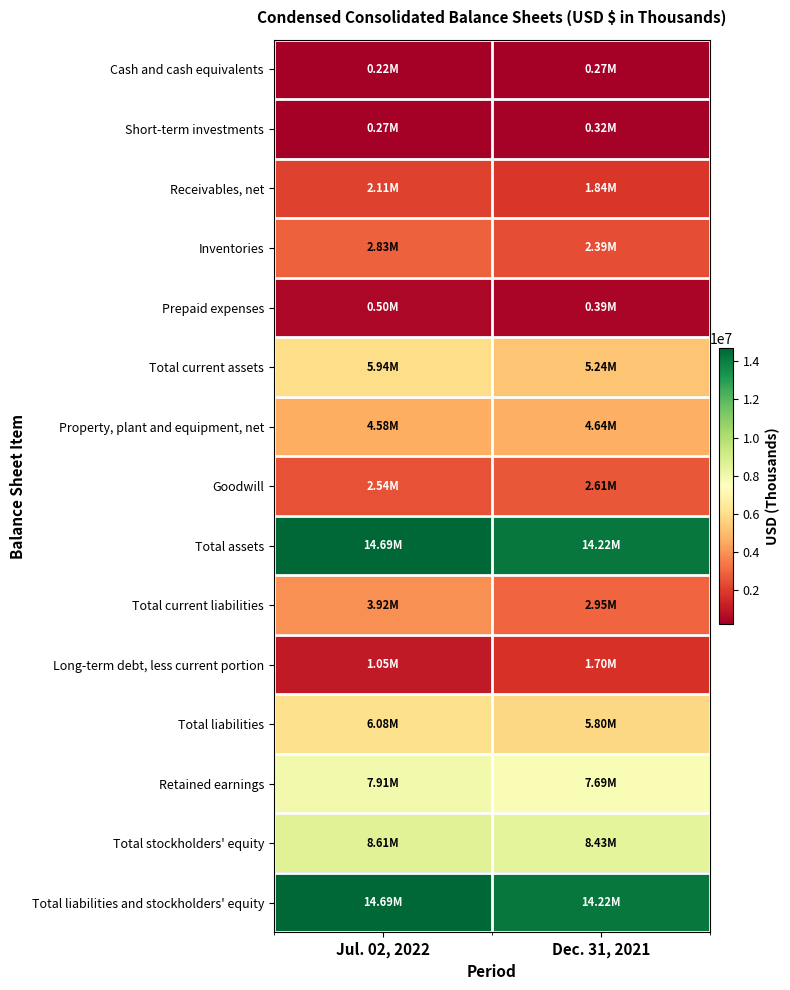

Between Jul. 02, 2022 and Dec. 31, 2021, which series saw the biggest shift?

Total current liabilities